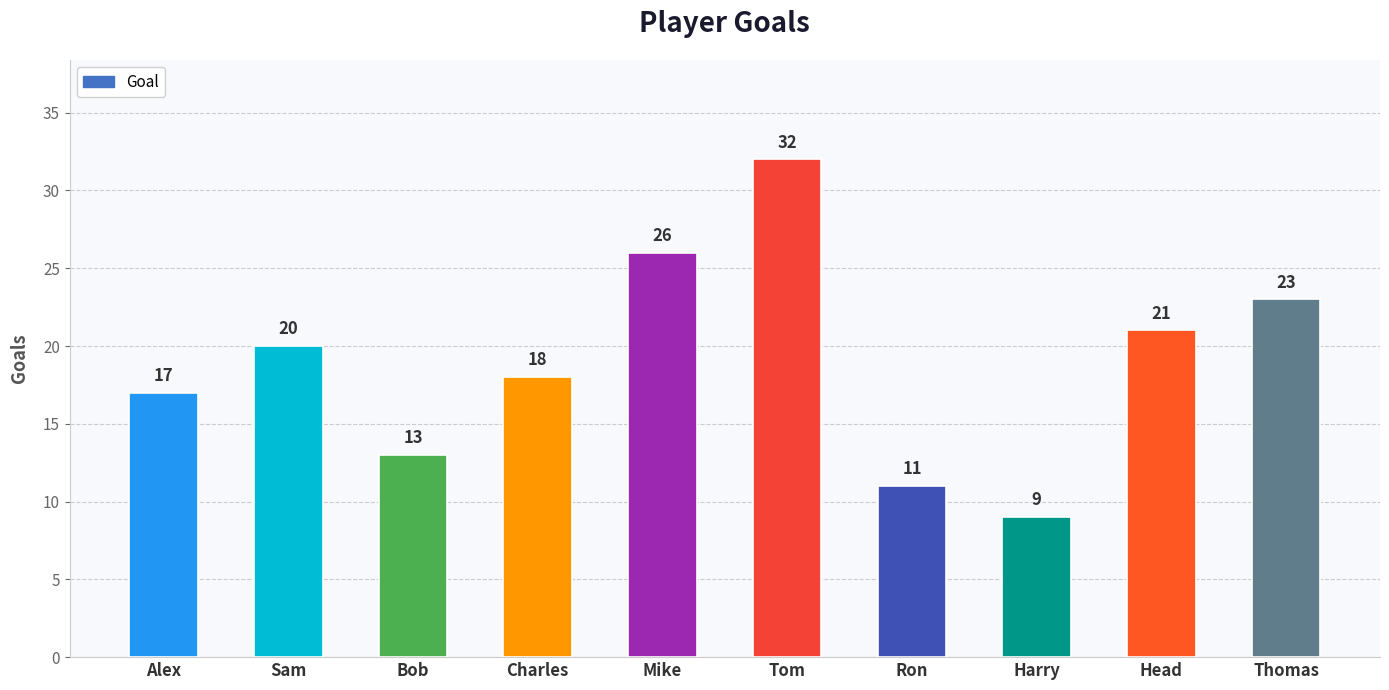

Where is the data nearest to the value 20?

Sam